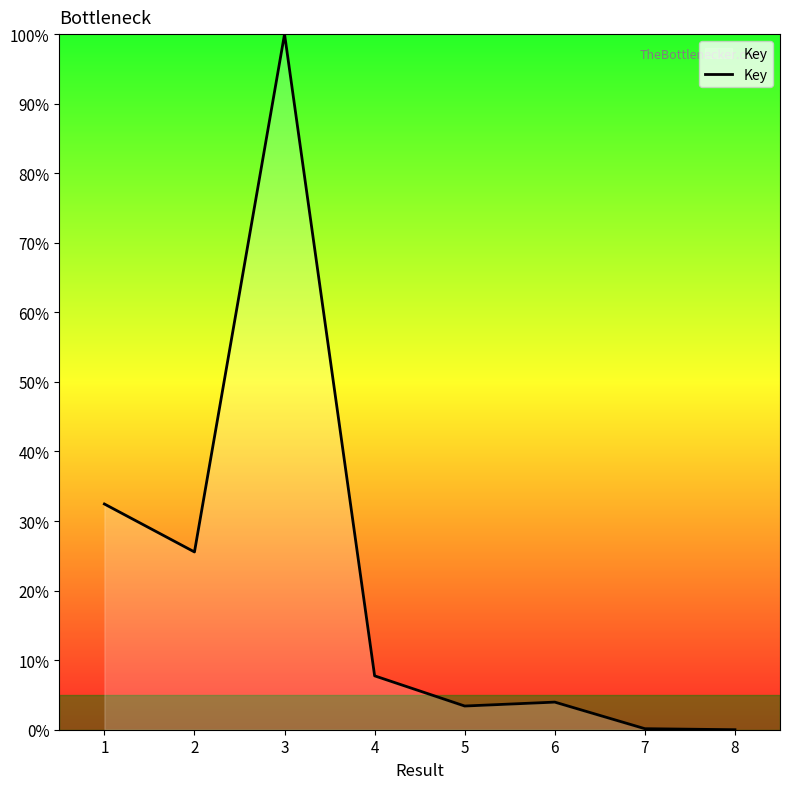

How many categories are shown in the chart?

8